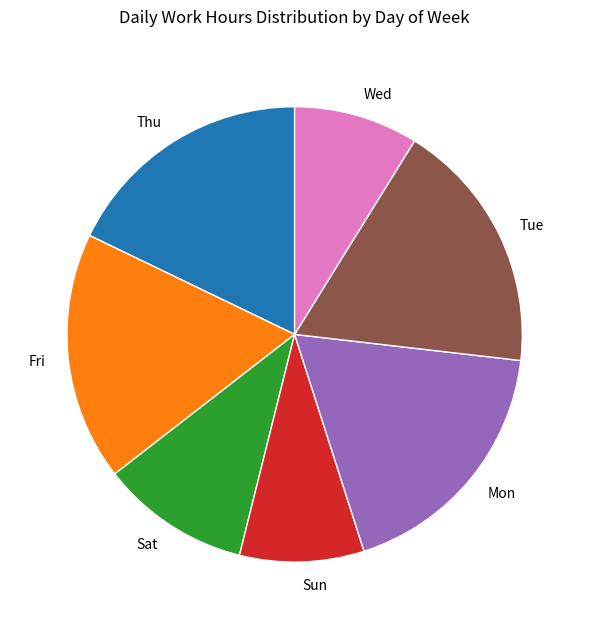

Does Tue represent more than half of the total?

No